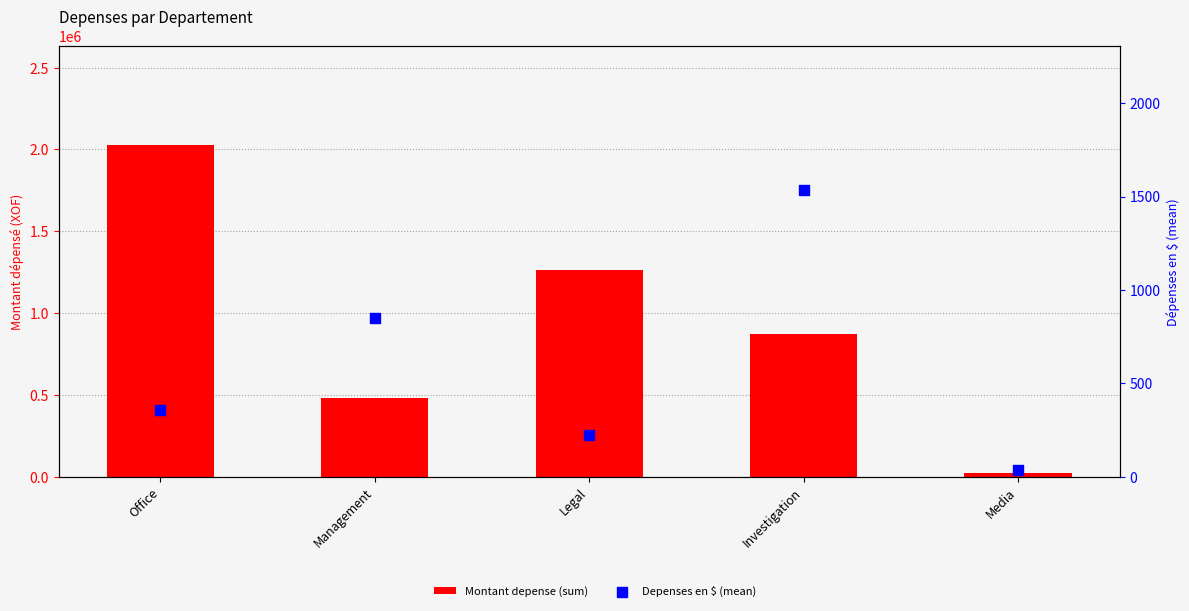

At how many categories does at least one series exceed 185334?

4